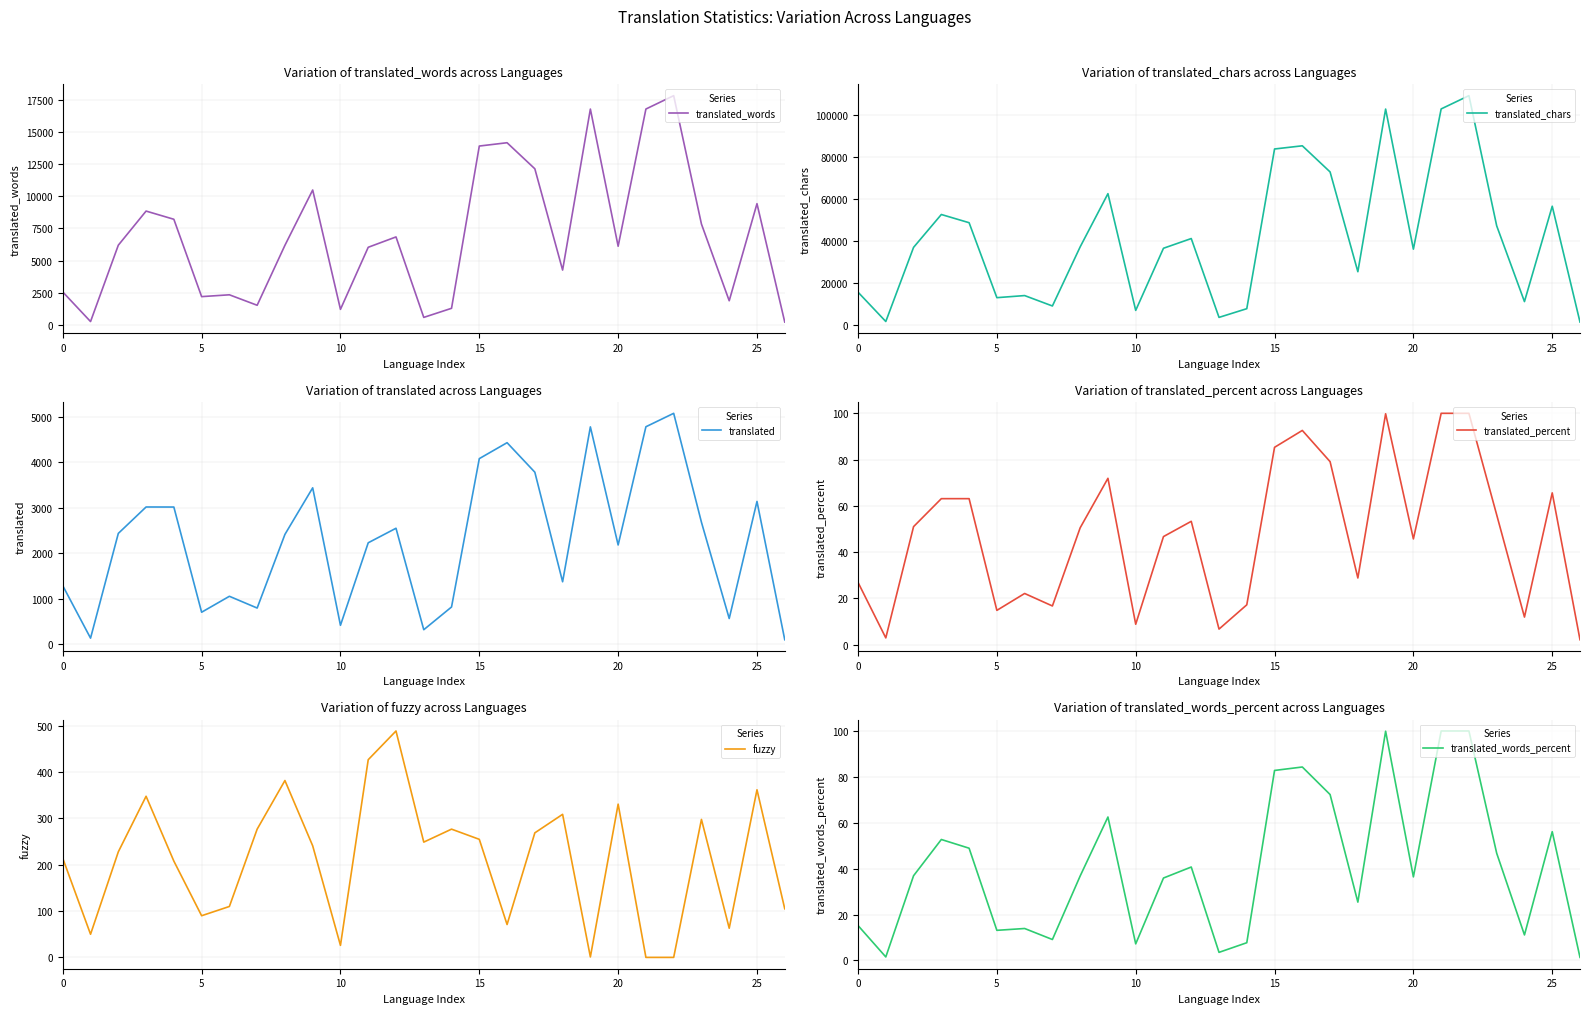

What is the label of the 20th point from the right?

7